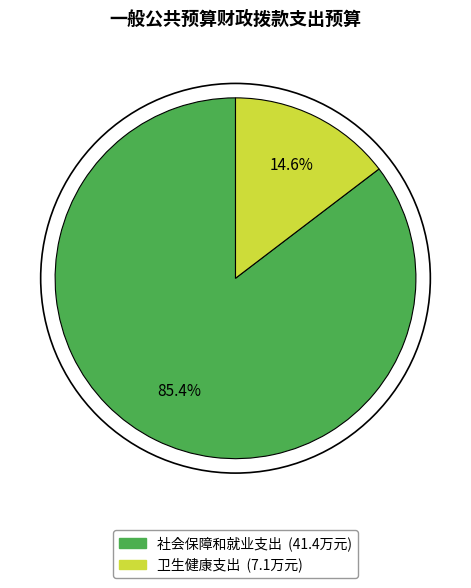

What percentage is the 卫生健康支出 slice, to the nearest percent?

15%